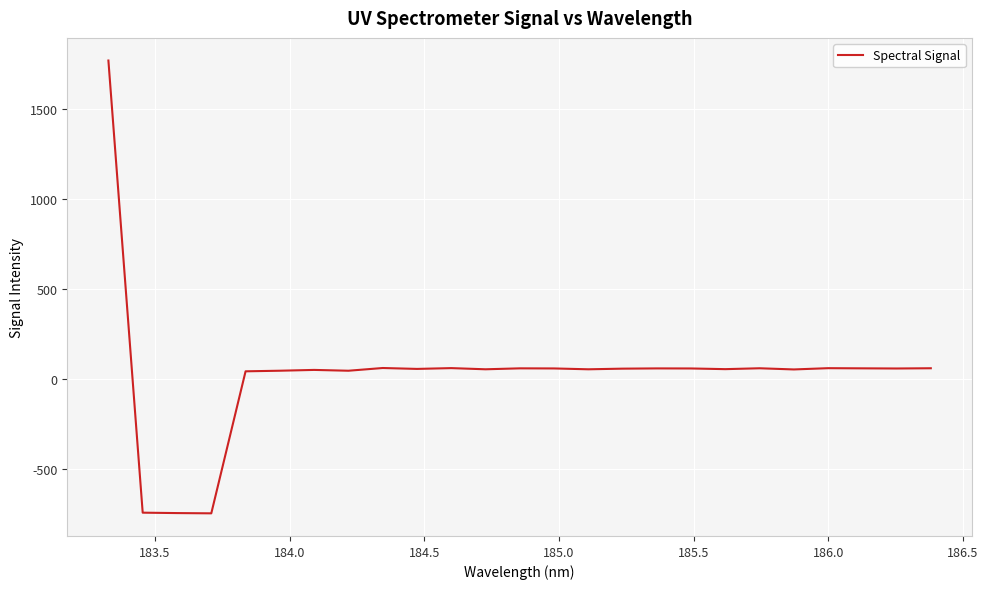

What is the greatest value displayed?

1767.9